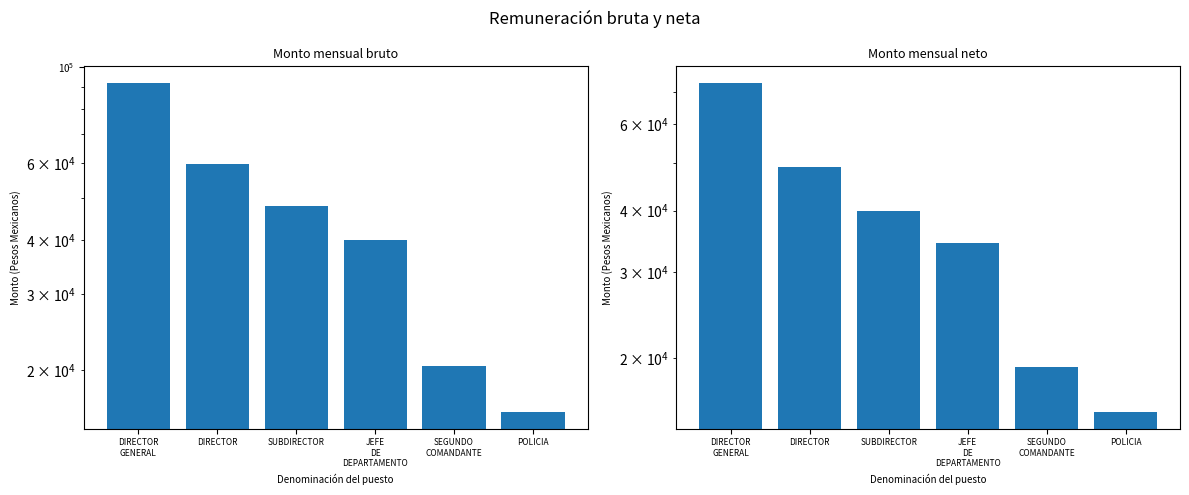

True or false: Monto mensual bruto has a value of 122736.7 at DIRECTOR
GENERAL.

False